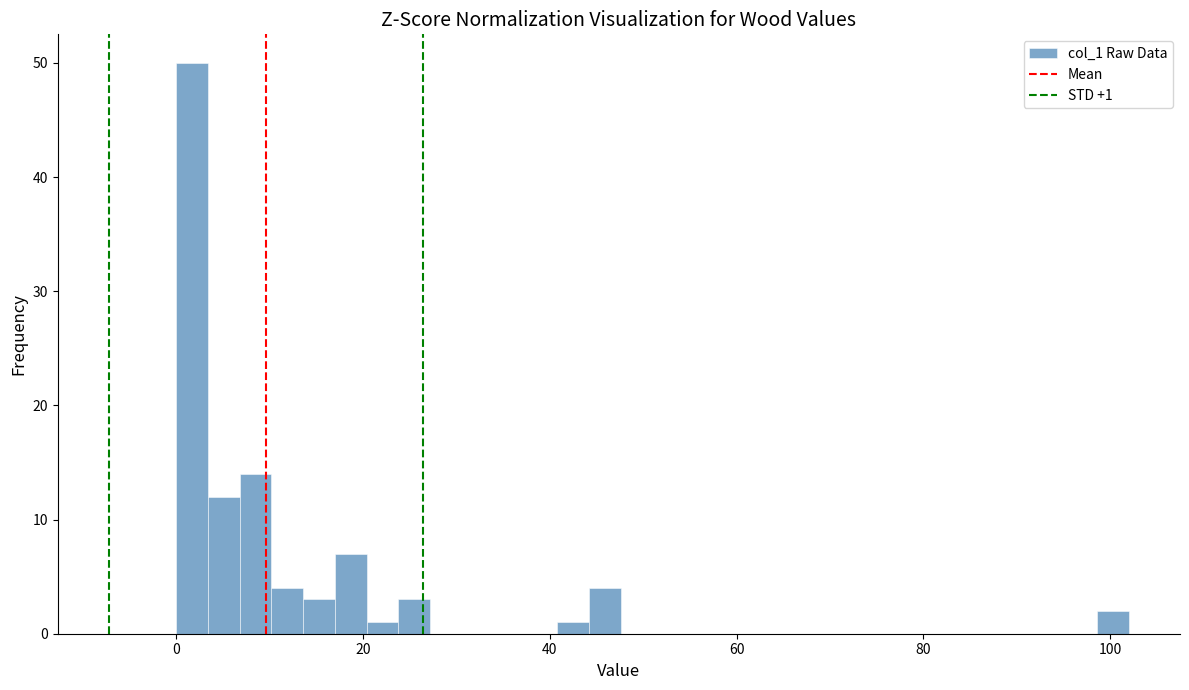

Read against the x-axis, roughly where is the centre of the tallest bar?

2